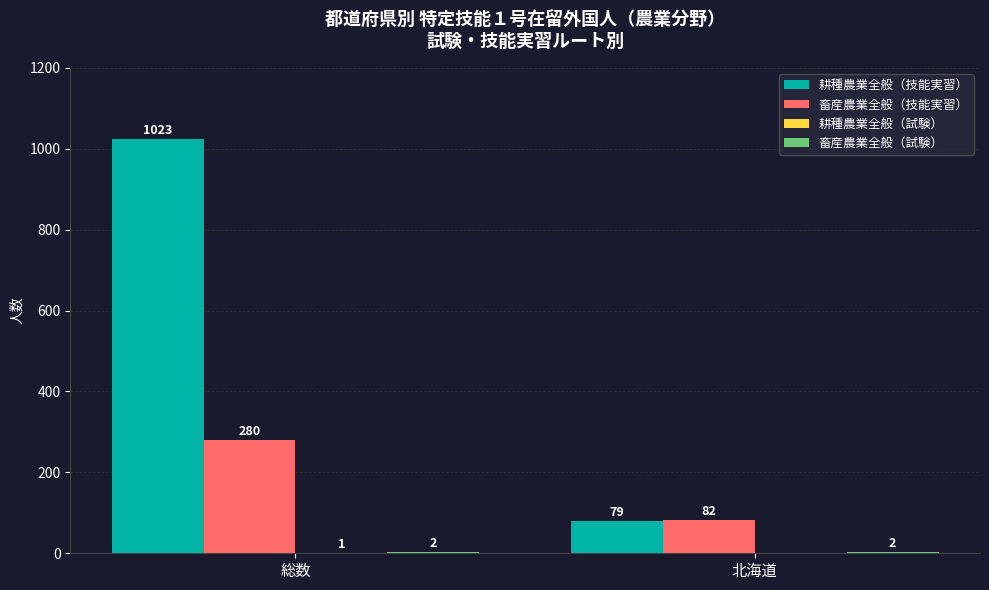

Between 総数 and 北海道, which series saw the biggest shift?

耕種農業全般（技能実習）